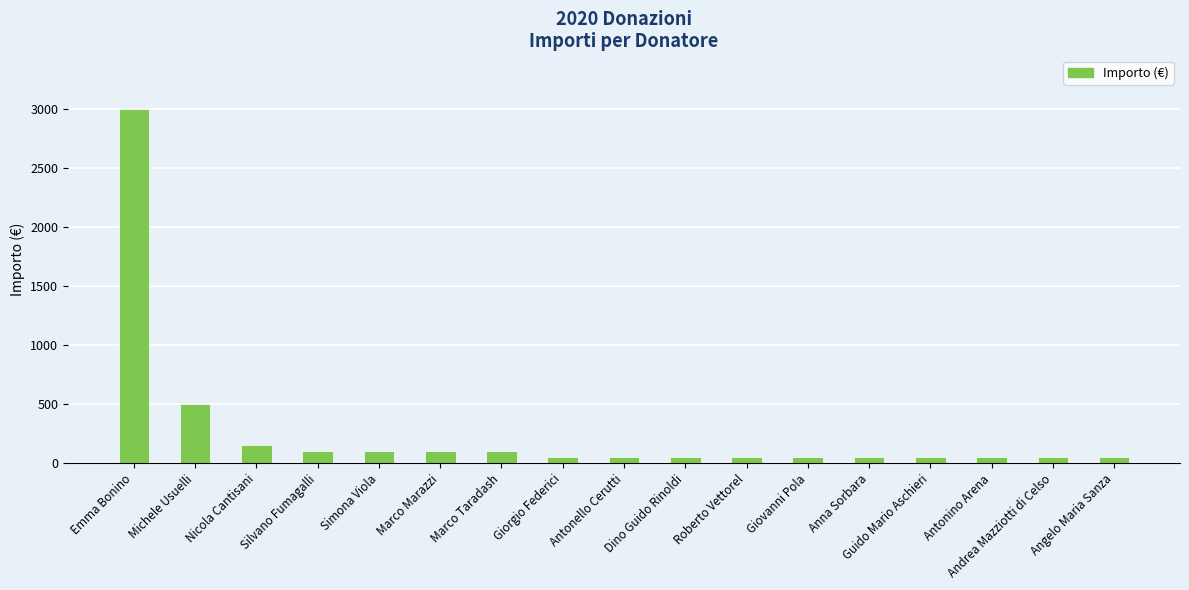

Reading left to right, what are all the values shown in this chart?

3000	500	150	100	100	100	100	50	50	50	50	50	50	50	50	50	50